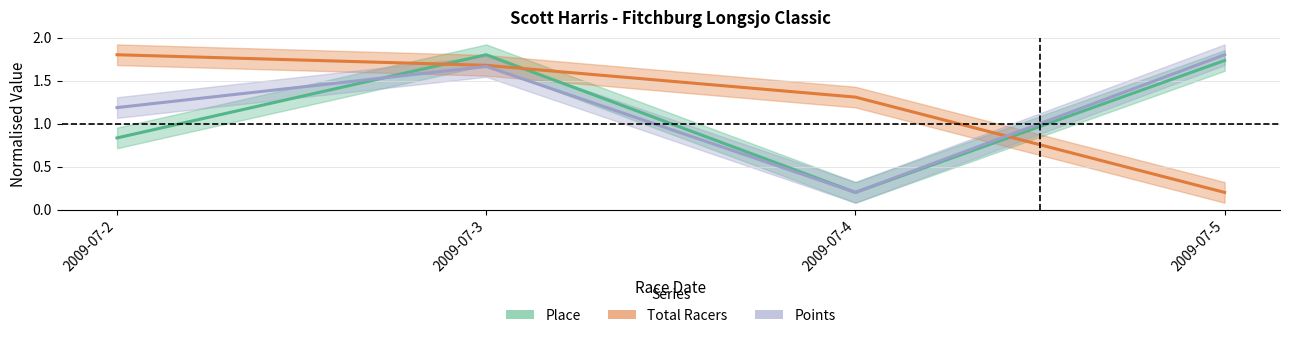

True or false: Place has a value of 0.8 at 2009-07-2.

True